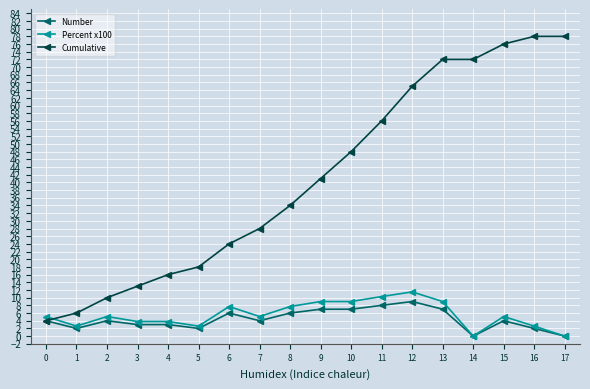

How many distinct data groups are displayed?

3